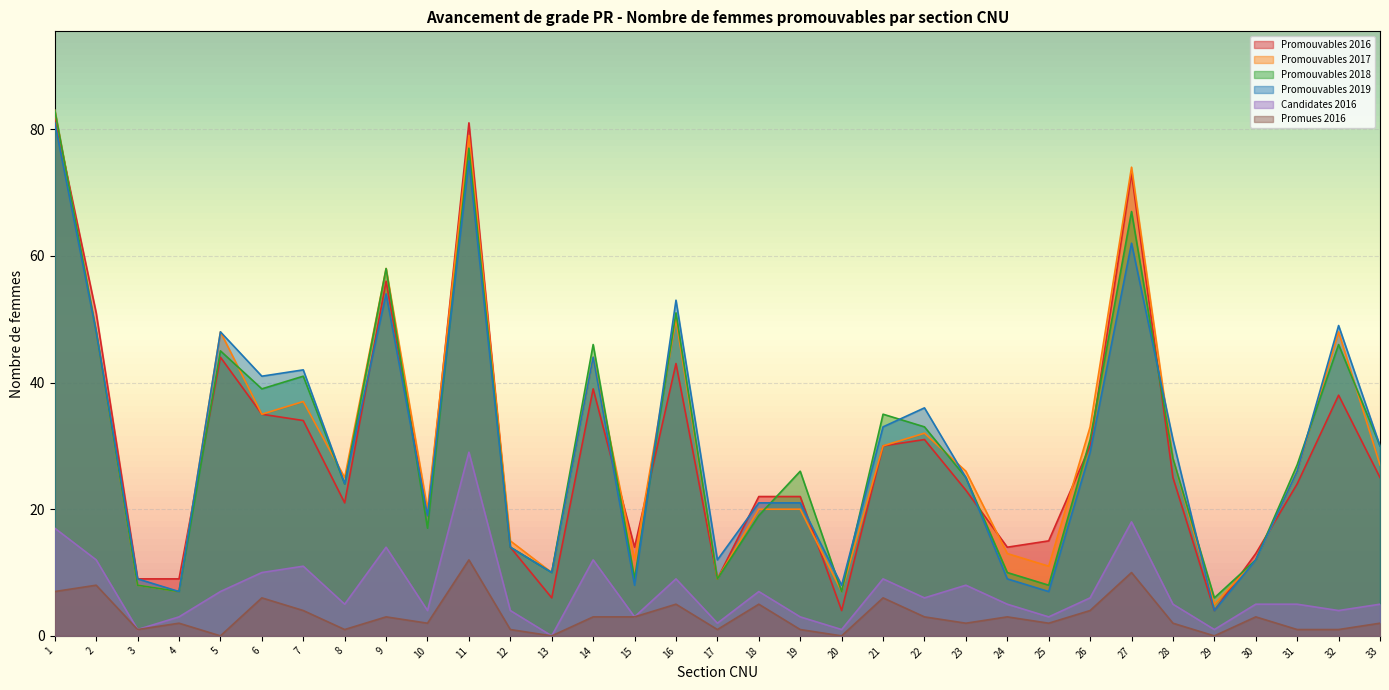

Rank the categories by Promouvables 2016 value from lowest to highest.

20, 29, 13, 3, 4, 17, 30, 12, 15, 24, 25, 10, 8, 18, 19, 23, 31, 28, 33, 21, 26, 22, 7, 6, 32, 14, 16, 5, 2, 9, 27, 11, 1